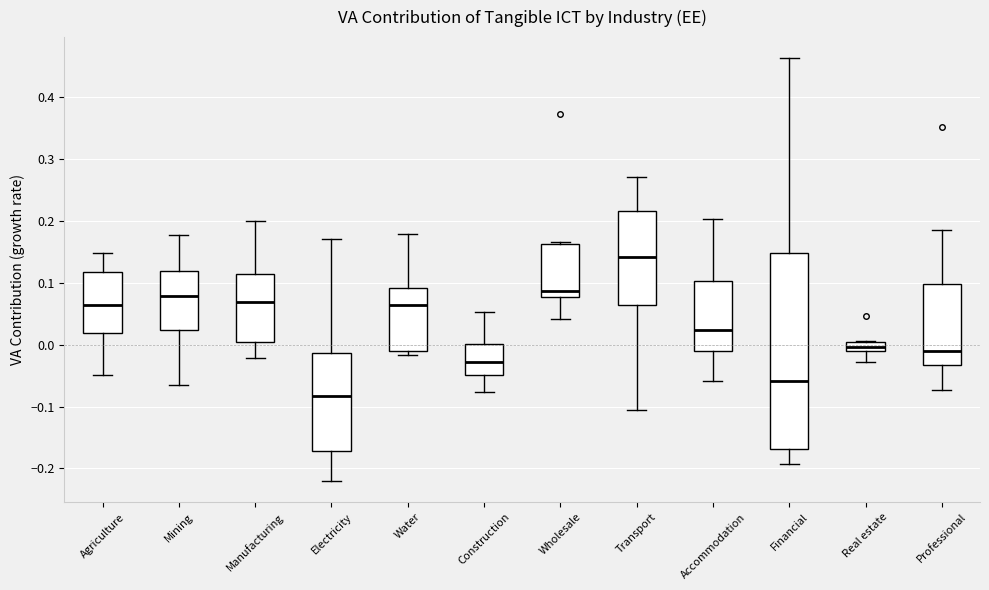

Which box is the tallest, from its lower edge to its upper edge?

Financial